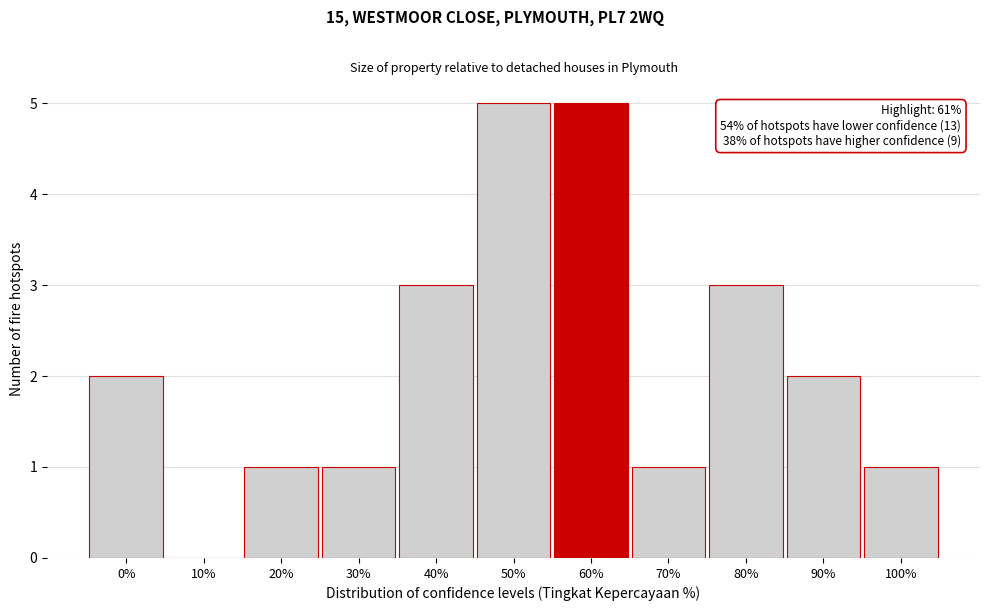

Reading left to right, extract all data points from this chart.

0%=2	10%=0	20%=1	30%=1	40%=3	50%=5	60%=5	70%=1	80%=3	90%=2	100%=1